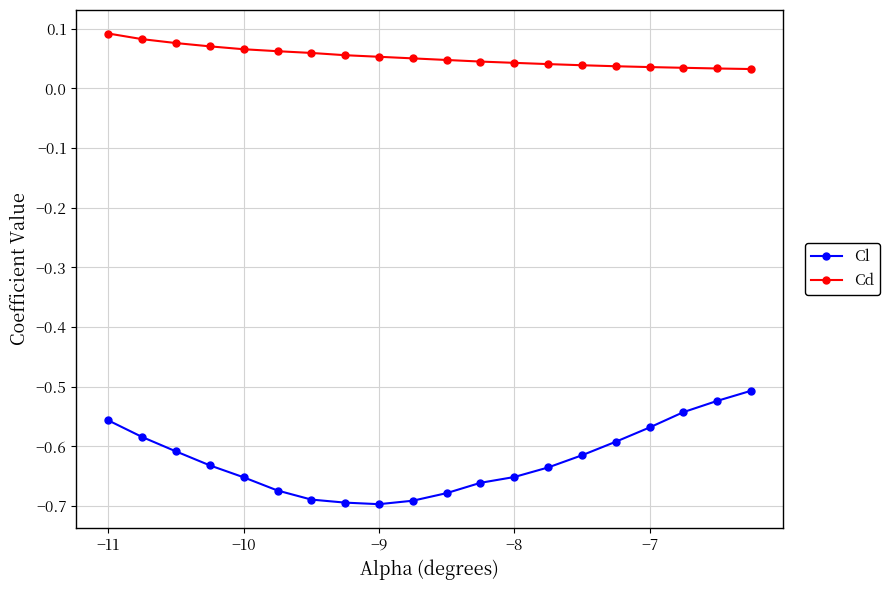

Which series has the largest range (max minus min)?

Cl